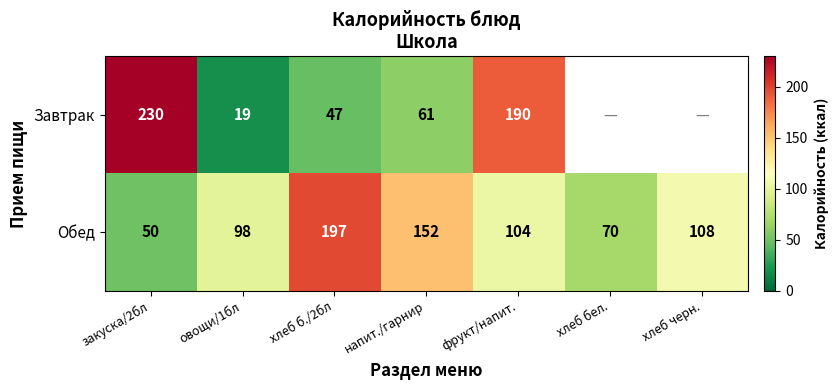

Rank the series at овощи/1бл from highest to lowest value.

Обед, Завтрак